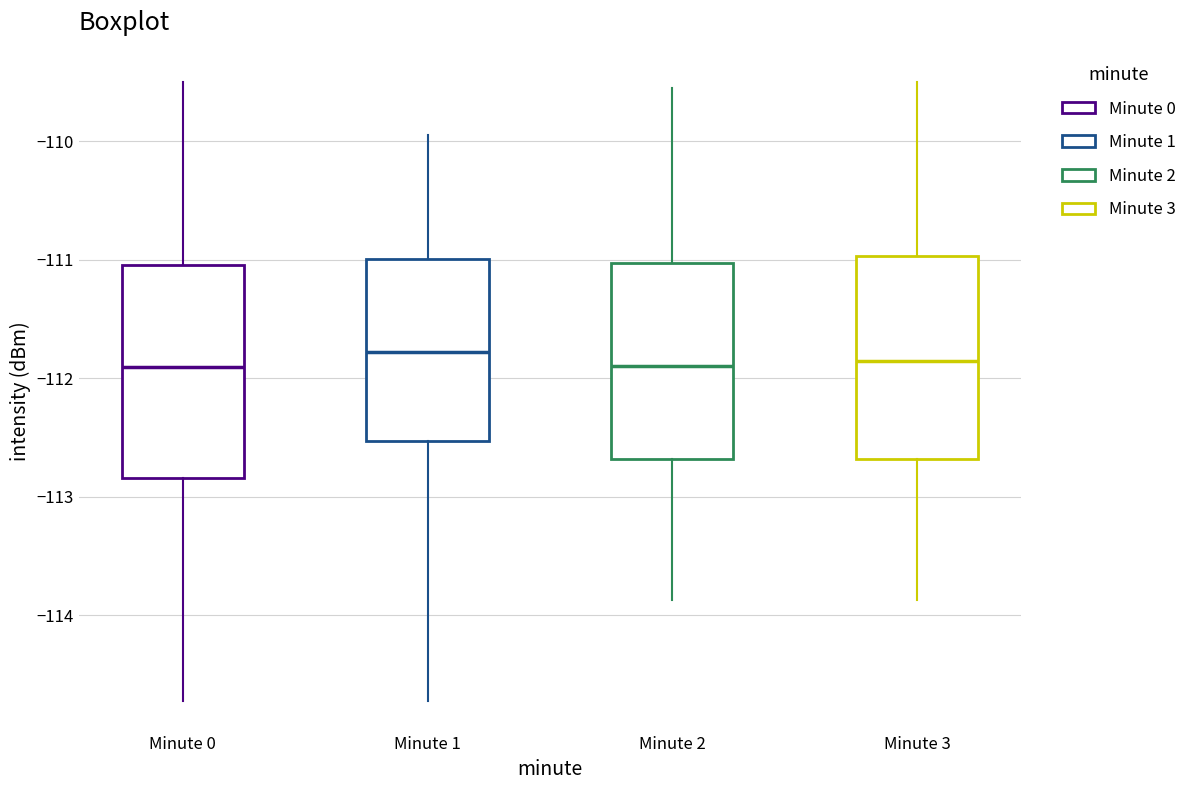

Where does the median line of the box for Minute 2 sit on the y-axis? The values are not printed on the chart, so give them approximately, as read against the axis.

-111.9